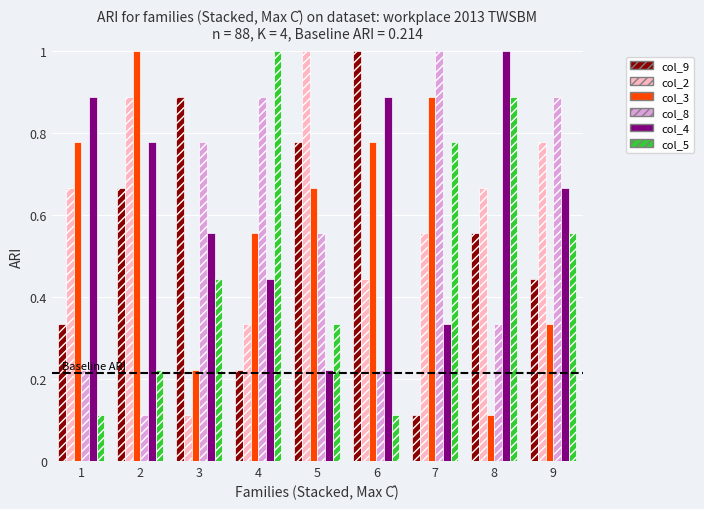

What is the sum of the col_9 values at 9 and 2?

1.1